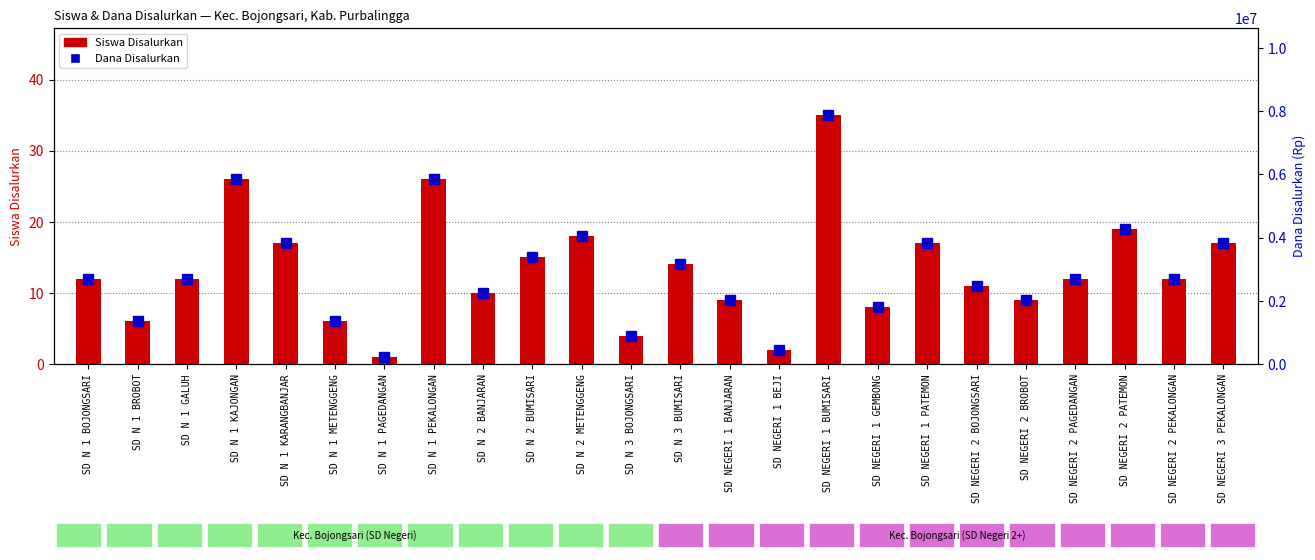

Reading right to left, list all the values displayed in this chart.

Siswa Disalurkan: 17	12	19	12	9	11	17	8	35	2	9	14	4	18	15	10	26	1	6	17	26	12	6	12
Dana Disalurkan: 3825000	2700000	4275000	2700000	2025000	2475000	3825000	1800000	7875000	450000	2025000	3150000	900000	4050000	3375000	2250000	5850000	225000	1350000	3825000	5850000	2700000	1350000	2700000